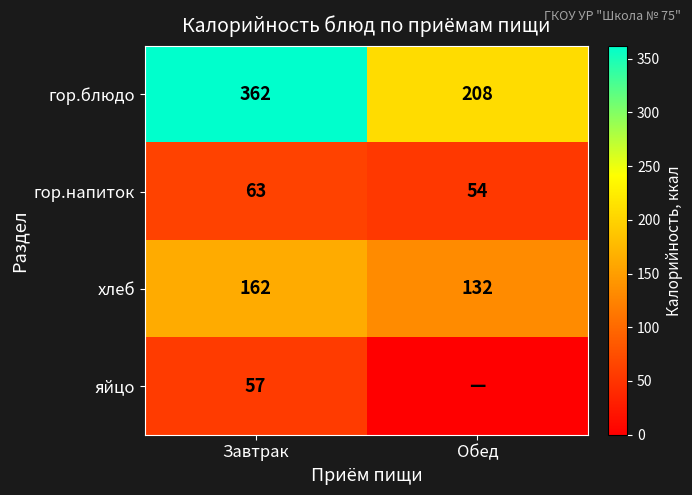

What is the sum of all гор.напиток values?

117